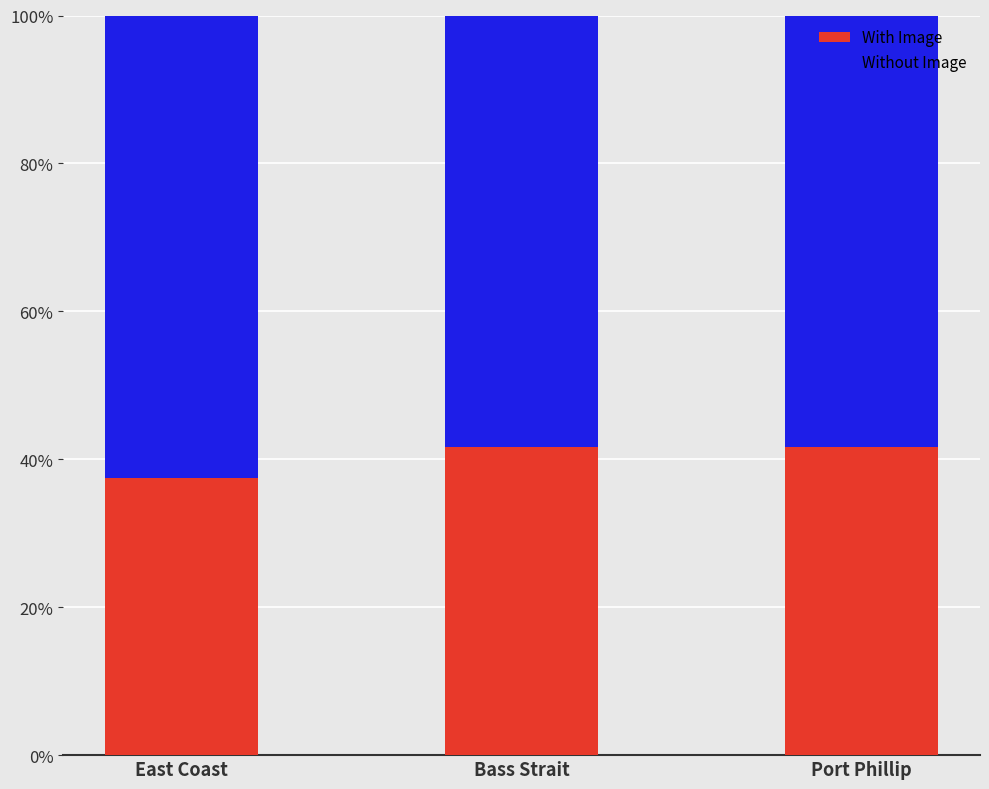

What is the total value across all series at East Coast?

100.0